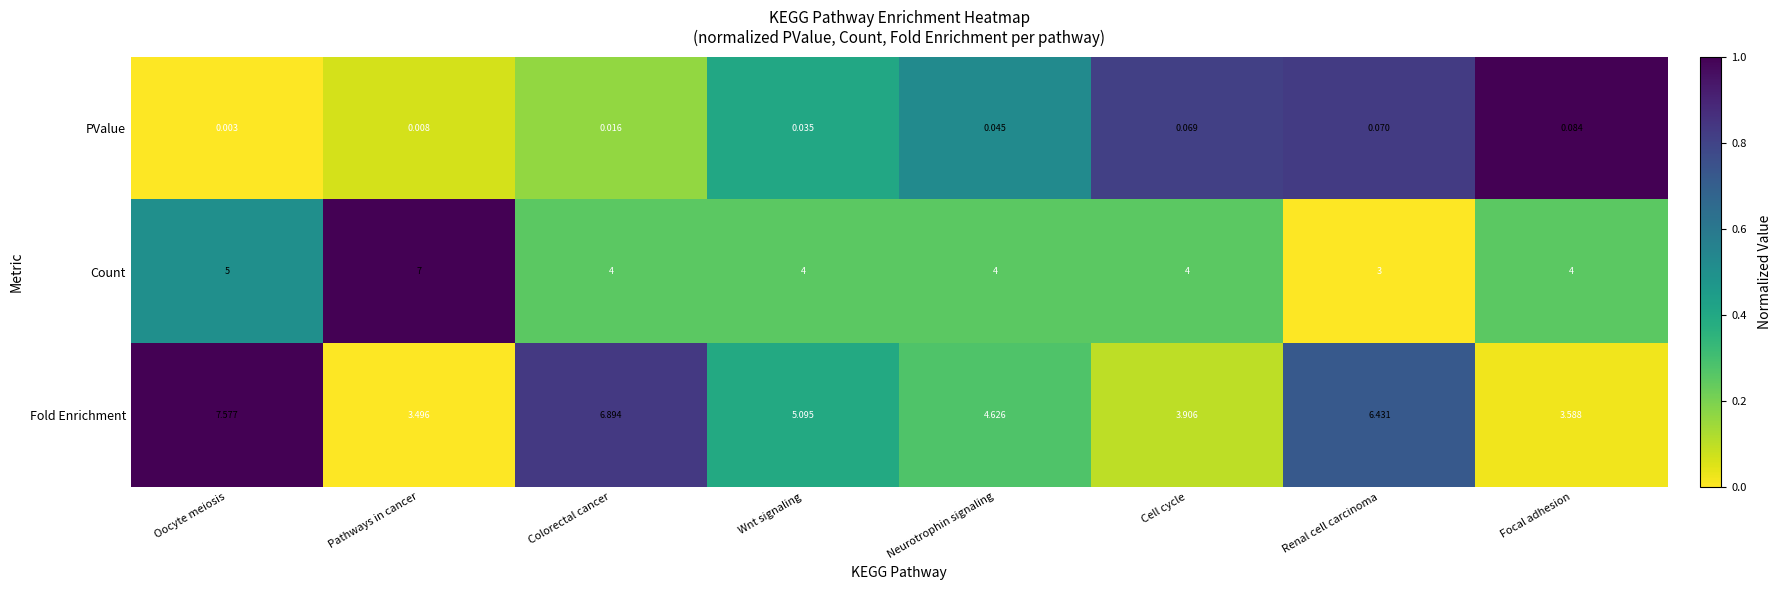

Which series has the largest range (max minus min)?

Fold Enrichment